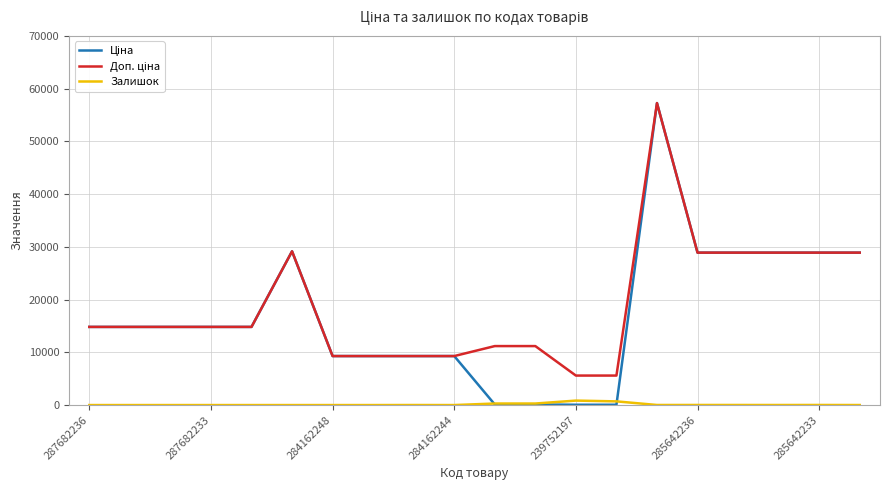

What is the difference between the maximum and minimum values in the Доп. ціна series?

51667.0